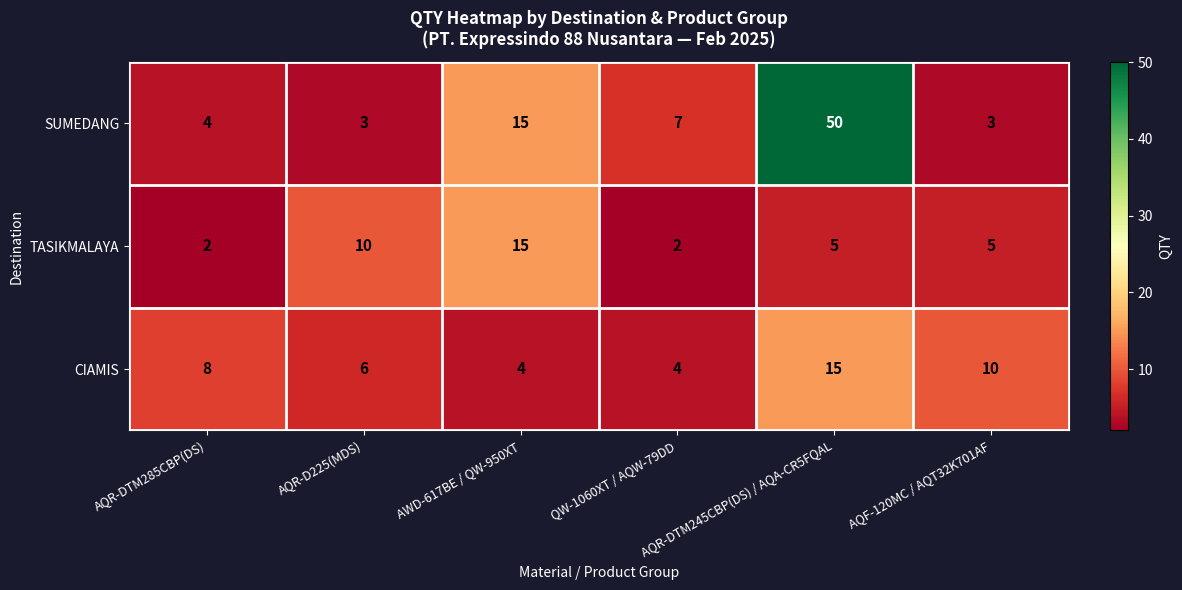

What is the total value across all series at AQR-DTM285CBP(DS)?

14